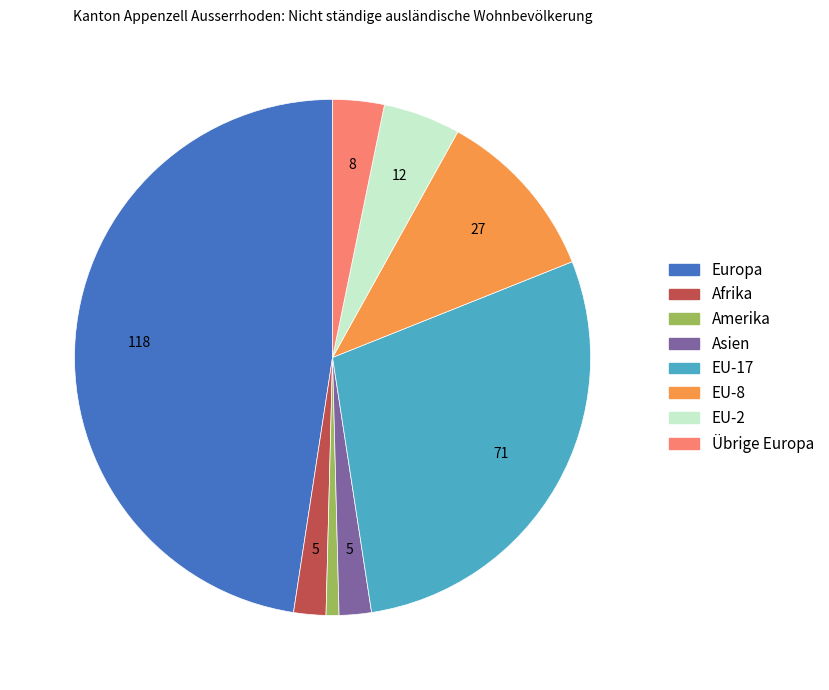

Between Afrika and Europa, which is larger?

Europa